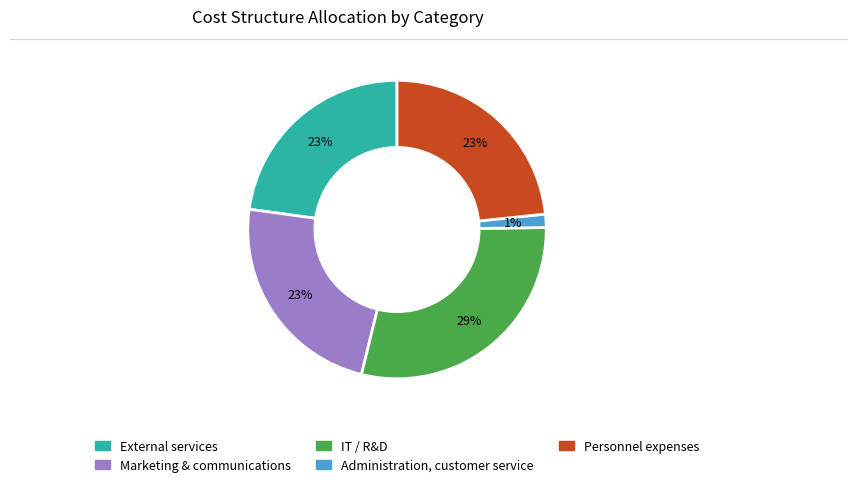

To the nearest percent, what is the difference between the largest and smallest slice percentages?

28%